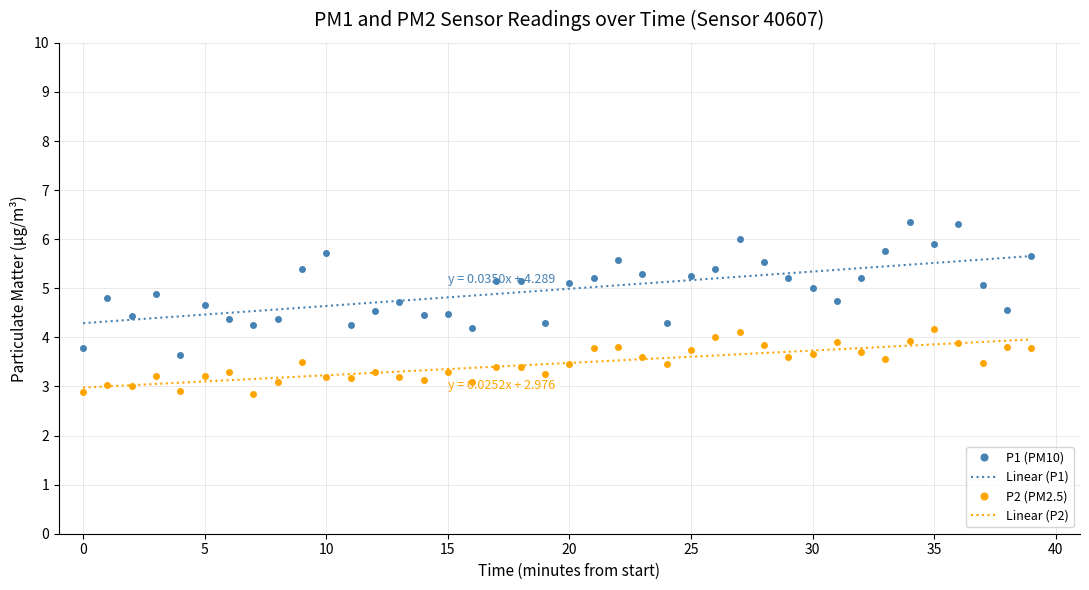

Which series has the widest spread of values?

P1 (PM10)